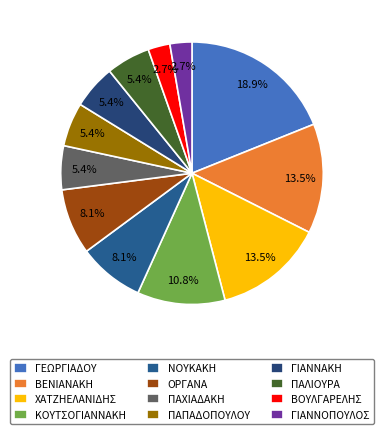

Does ΠΑΛΙΟΥΡΑ represent more than half of the total?

No